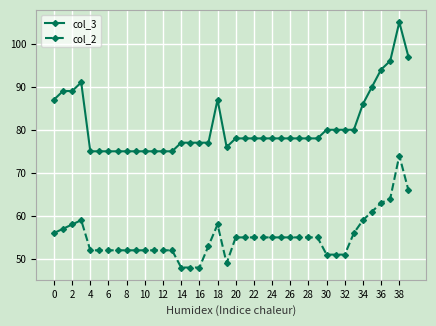

Which series has the largest range (max minus min)?

col_3